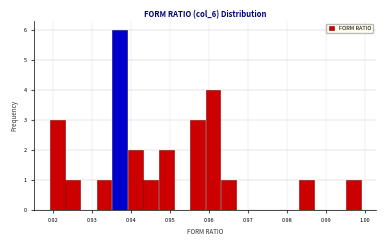

Reading left to right, transcribe this chart: for each bar, give the range it covers on the x-axis and its height. The values are not printed on the chart, so give them approximately, as read against the axis.

0.919 to 0.923: 3
0.923 to 0.927: 1
0.927 to 0.931: 0
0.931 to 0.935: 1
0.935 to 0.939: 6
0.939 to 0.943: 2
0.943 to 0.947: 1
0.947 to 0.951: 2
0.951 to 0.955: 0
0.955 to 0.959: 3
0.959 to 0.963: 4
0.963 to 0.967: 1
0.967 to 0.971: 0
0.971 to 0.975: 0
0.975 to 0.979: 0
0.979 to 0.983: 0
0.983 to 0.987: 1
0.987 to 0.991: 0
0.991 to 0.995: 0
0.995 to 0.999: 1